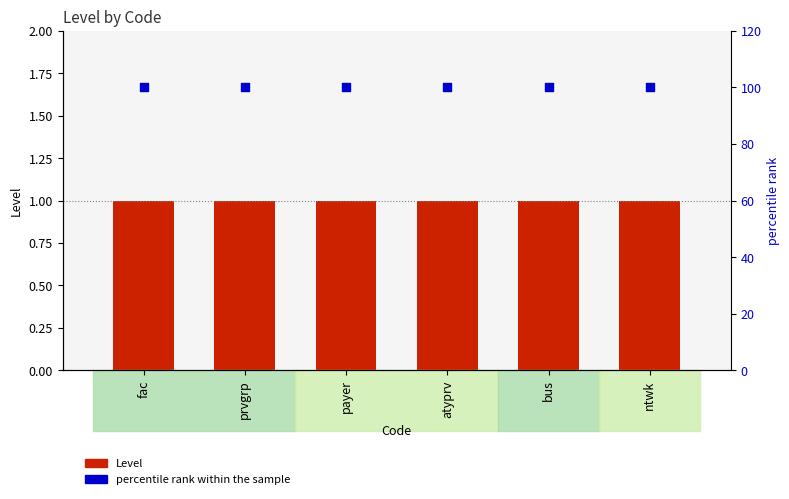

Which series has the widest spread of Y values?

Level